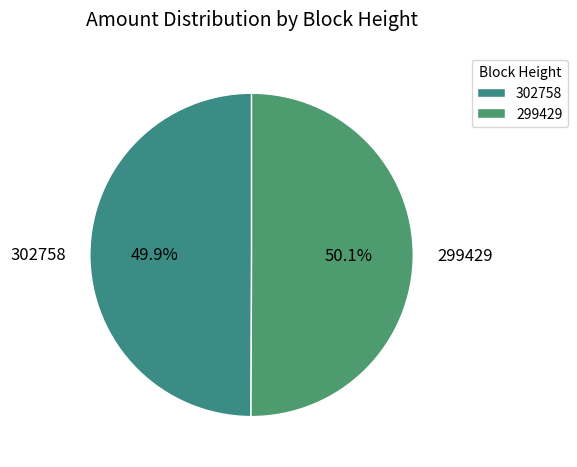

What percentage is the 299429 slice, to the nearest percent?

50%